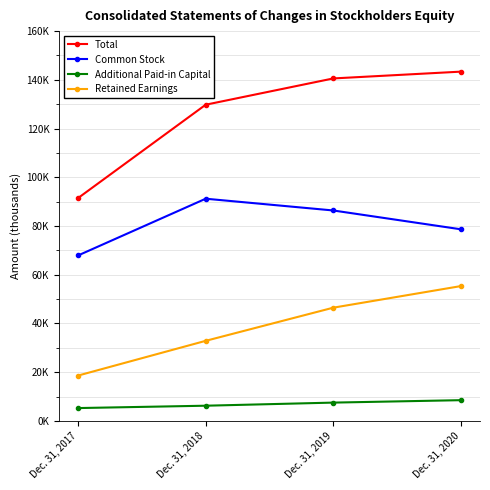

Rank the series by their maximum value, from highest to lowest.

Total, Common Stock, Retained Earnings, Additional Paid-in Capital